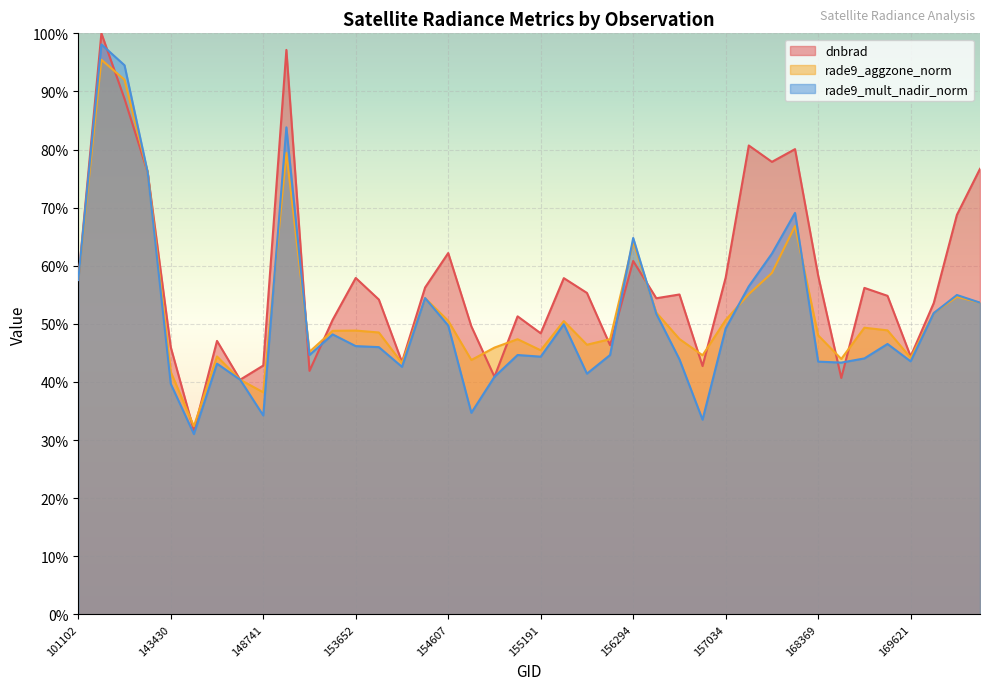

At 157819, list the series in order from smallest to largest.

rade9_aggzone_norm, rade9_mult_nadir_norm, dnbrad